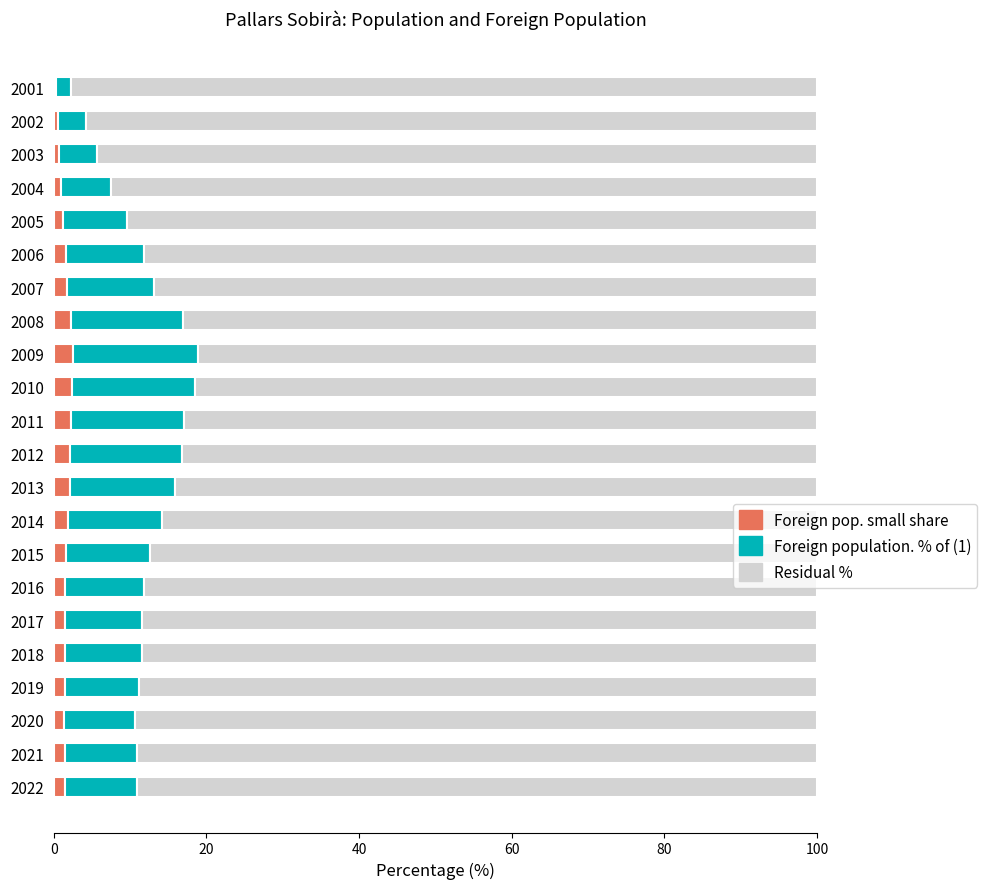

What is the sum of all Foreign pop. small share values?

34.4